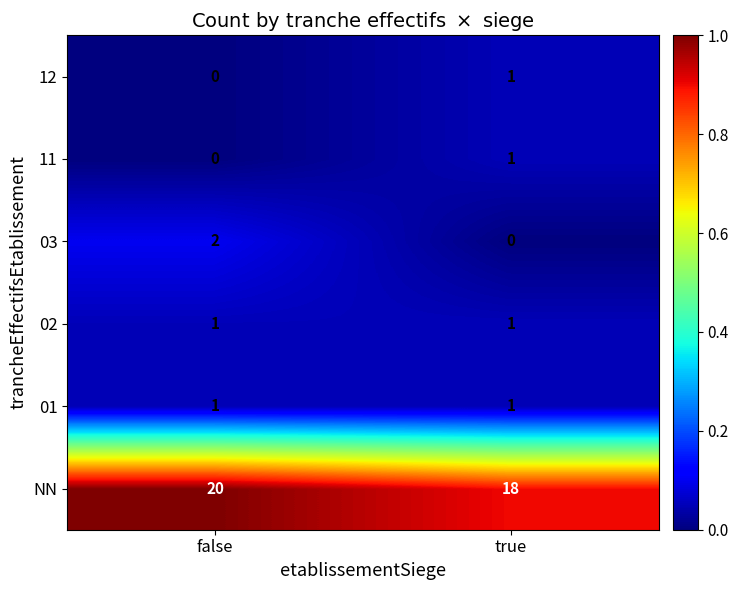

Reading left to right, transcribe all the data shown in this chart.

12: false=0	true=1
11: false=0	true=1
03: false=2	true=0
02: false=1	true=1
01: false=1	true=1
NN: false=20	true=18